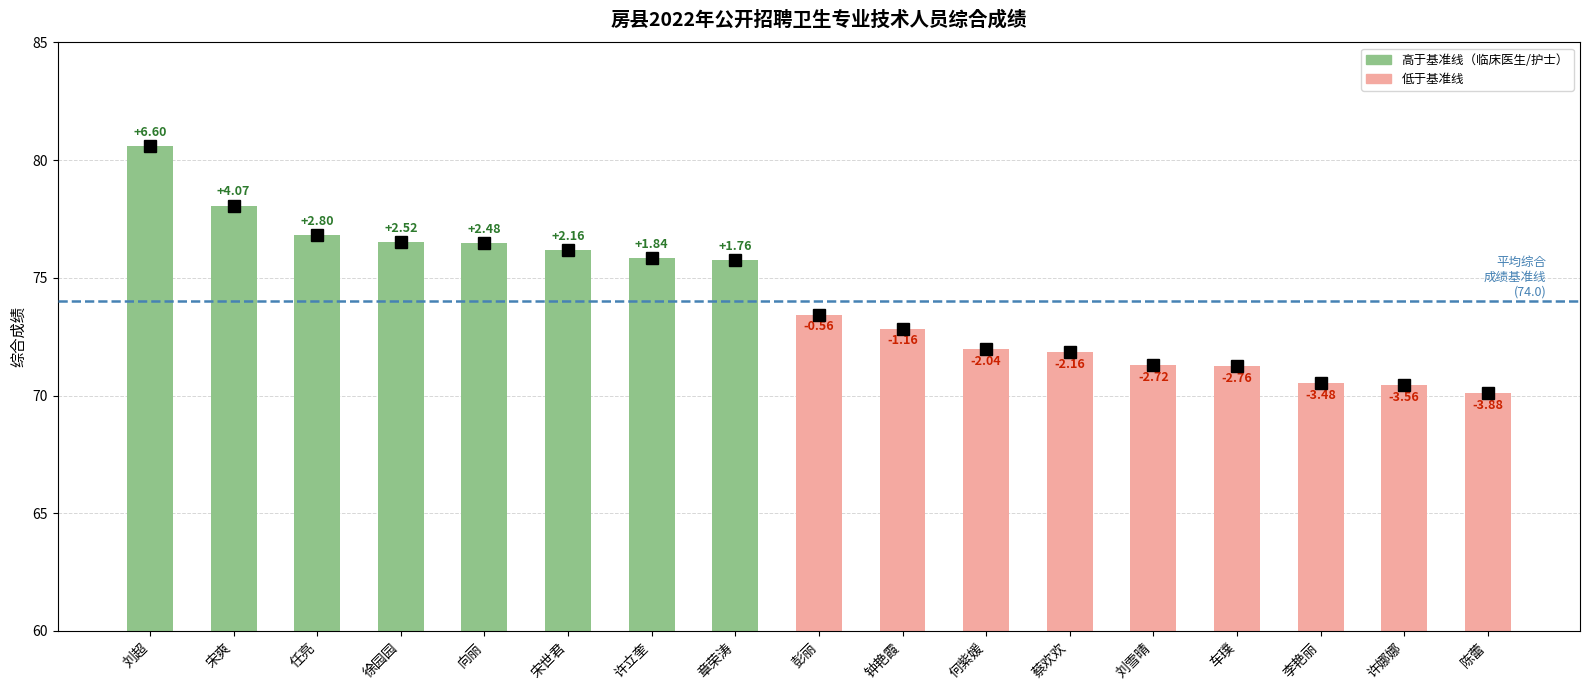

List the labels in order of value, largest first.

刘超, 宋爽, 任亮, 徐园园, 向丽, 宋世君, 许立奎, 章荣涛, 彭丽, 钟艳霞, 何紫媛, 蔡欢欢, 刘雪晴, 车璞, 李艳丽, 许娜娜, 陈蕾